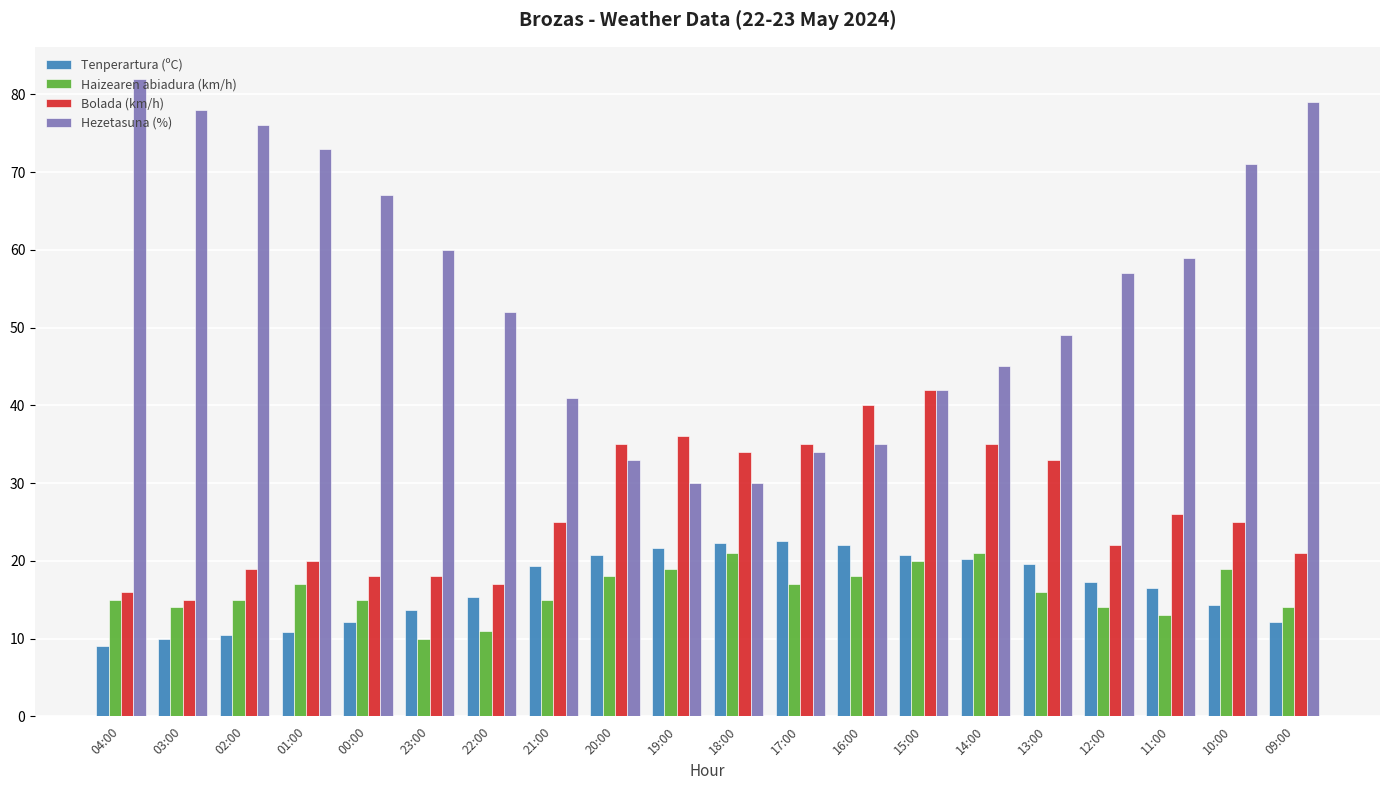

What is the minimum value for Hezetasuna (%)?

30.0